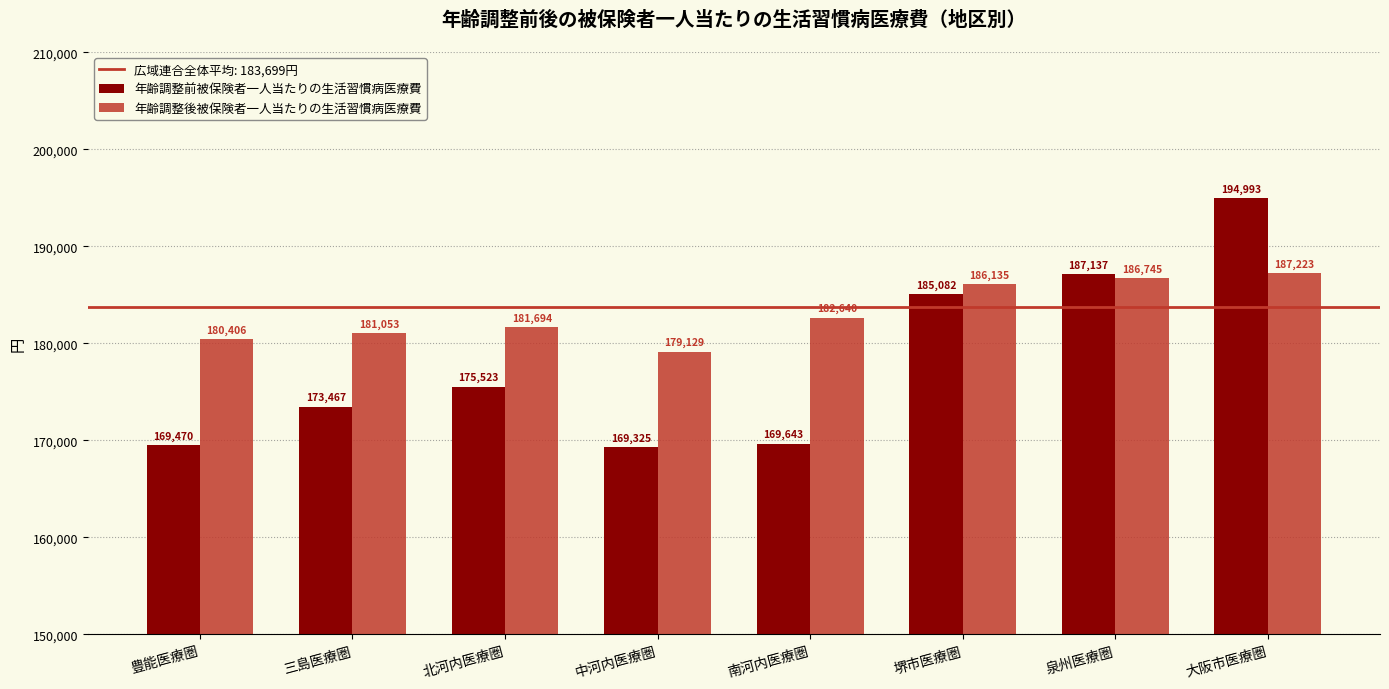

Where does the 年齢調整後被保険者一人当たりの生活習慣病医療費 series first go above 182640?

南河内医療圏